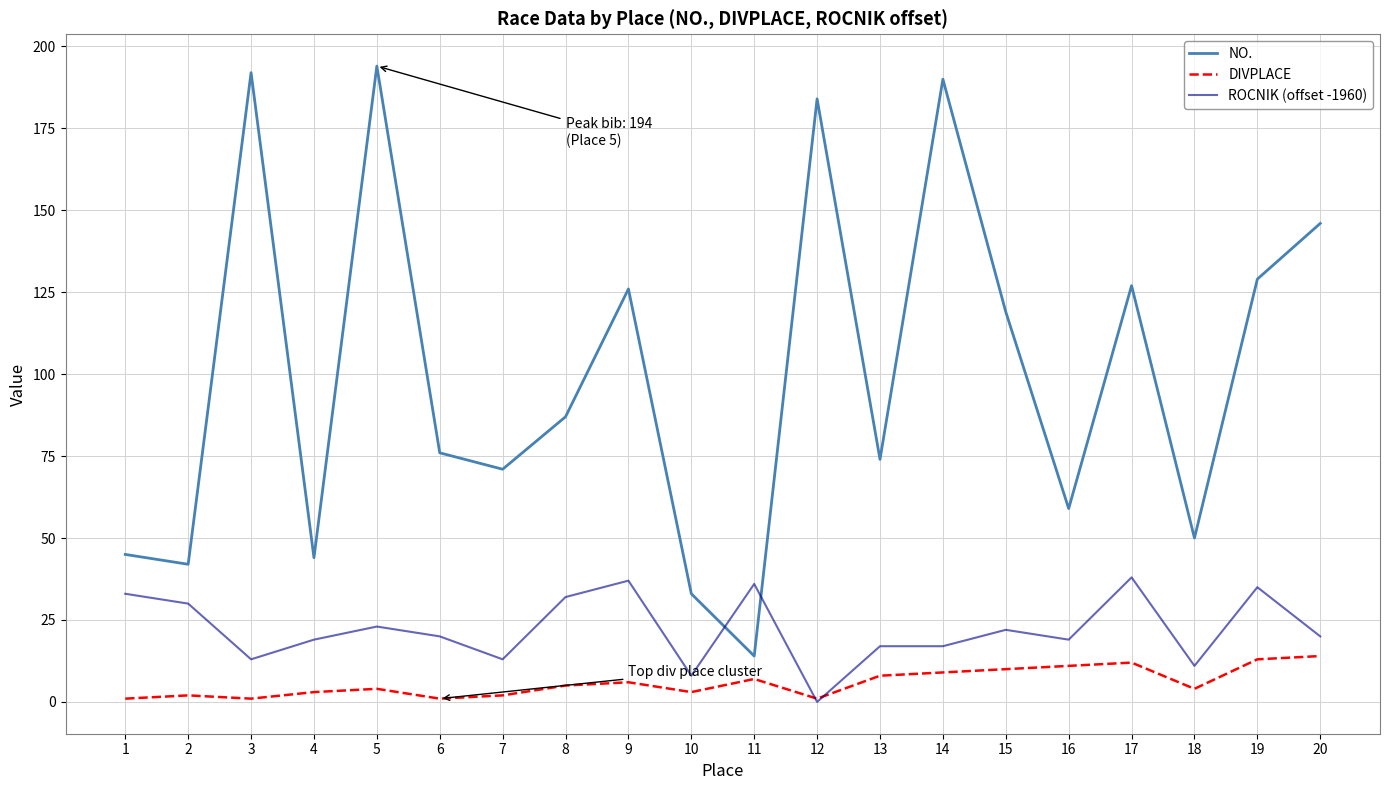

What are all the series names shown in the legend?

NO., DIVPLACE, ROCNIK (offset -1960)